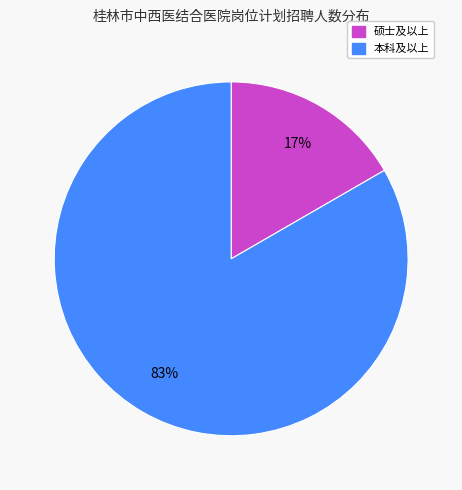

To the nearest percent, what is the average slice percentage?

50%